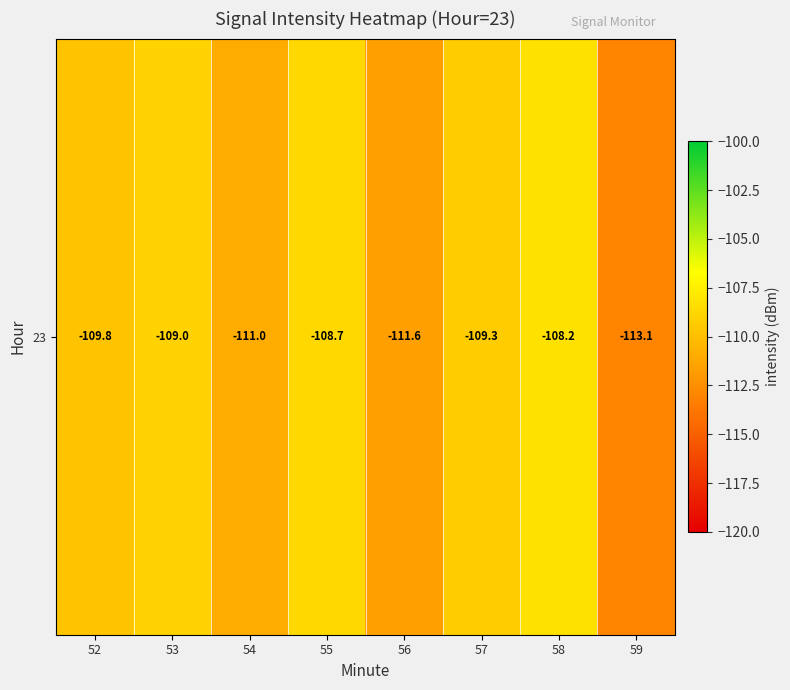

Is it true that the value at 52 is -109.8?

True